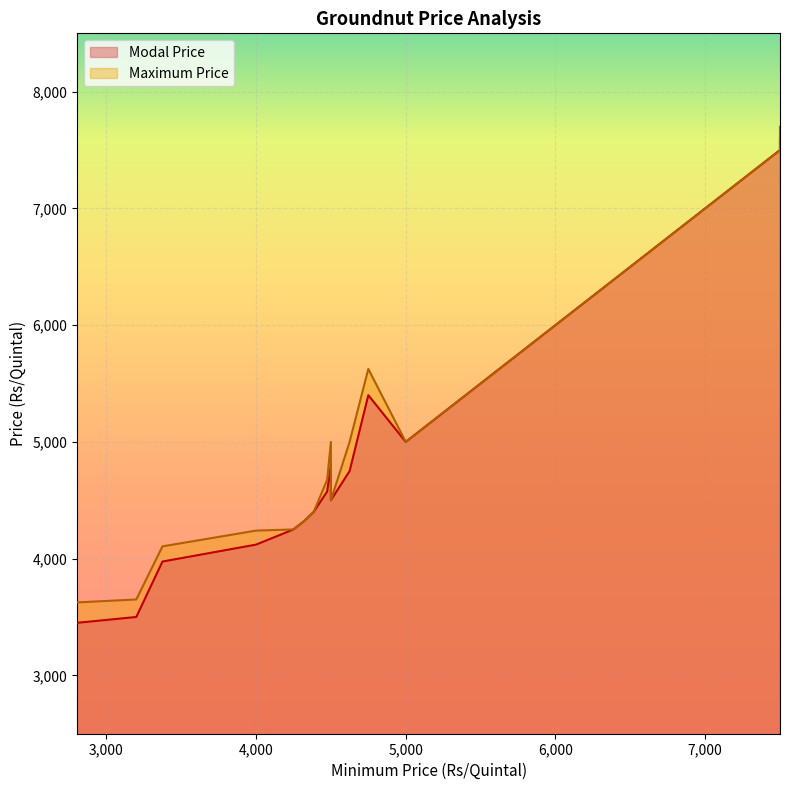

True or false: Maximum Price and Modal Price intersect in this chart.

False